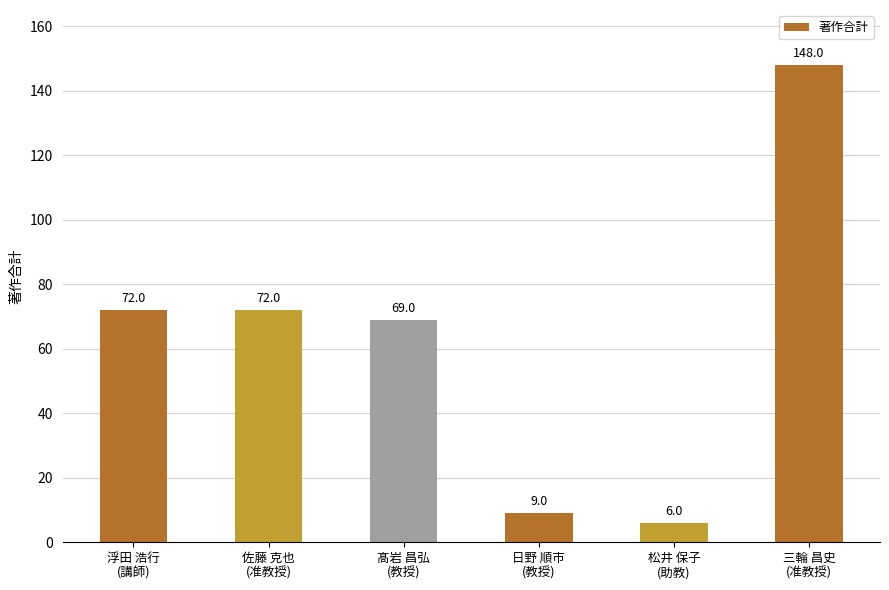

How many data points does each series have?

6